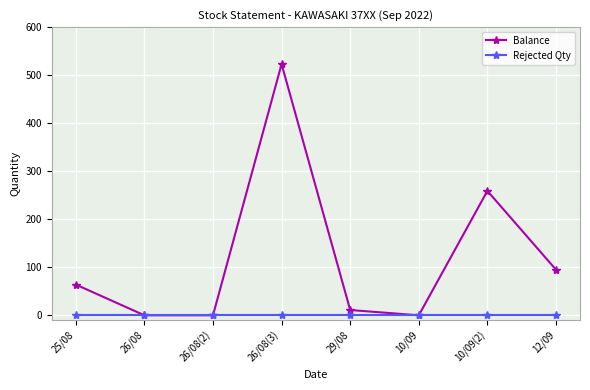

Where is Balance nearest to the value 261?

10/09(2)